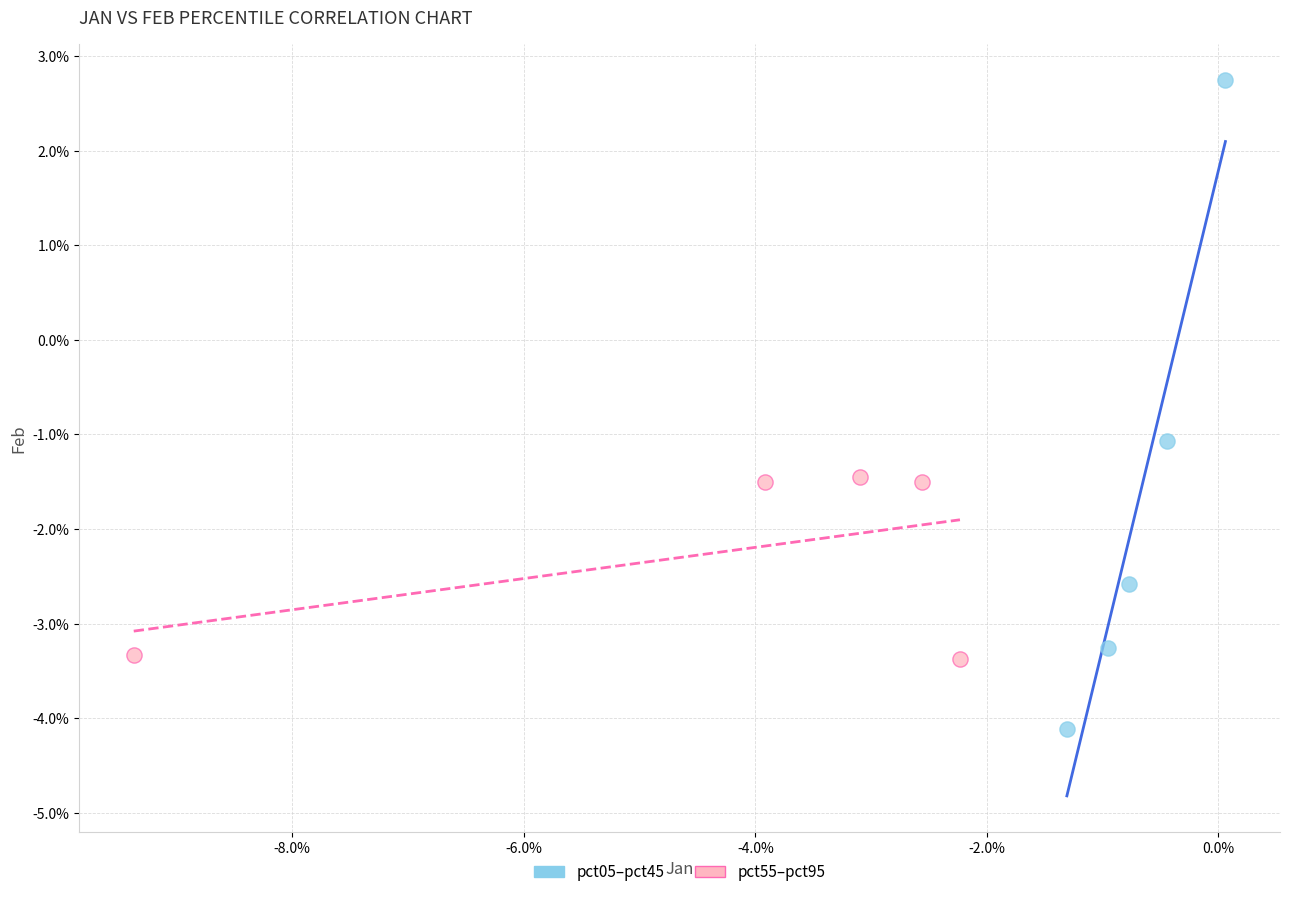

Which series contains the highest Y value?

pct05–pct45